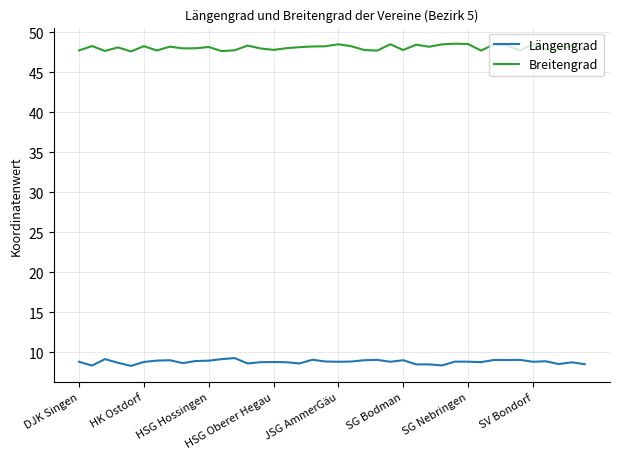

Does the chart display data point markers on the line(s)?

No